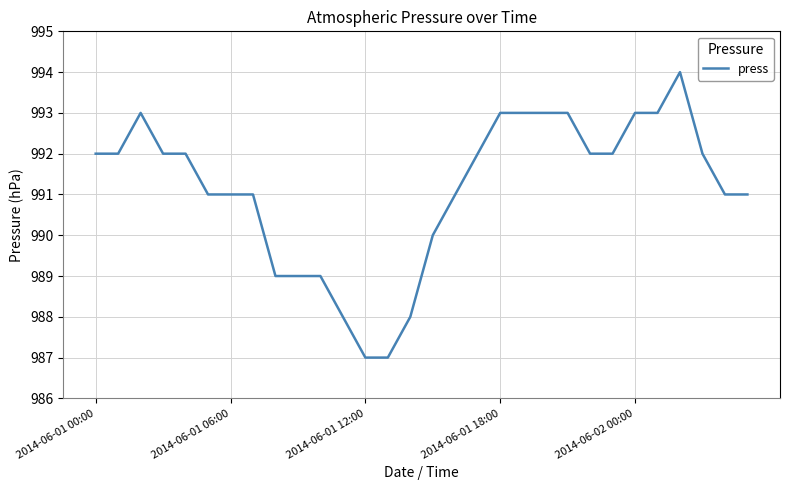

What is the difference between the maximum and minimum values?

7